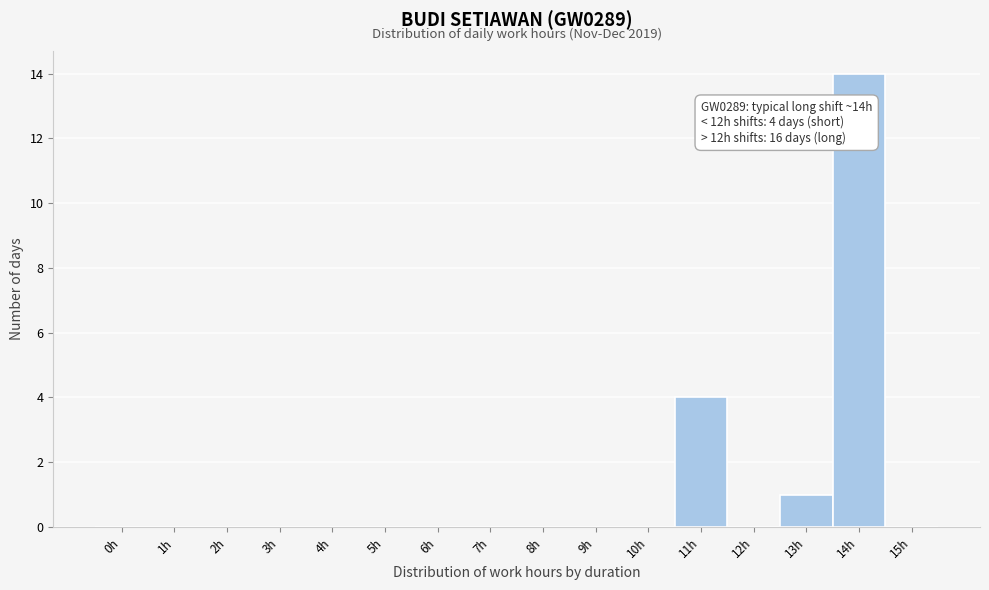

Reading left to right, list all the values displayed in this chart.

0h=0	1h=0	2h=0	3h=0	4h=0	5h=0	6h=0	7h=0	8h=0	9h=0	10h=0	11h=4	12h=0	13h=1	14h=14	15h=0